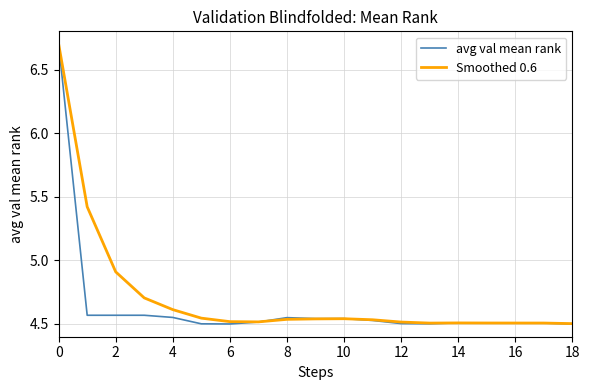

Which series has the widest spread of values?

avg val mean rank